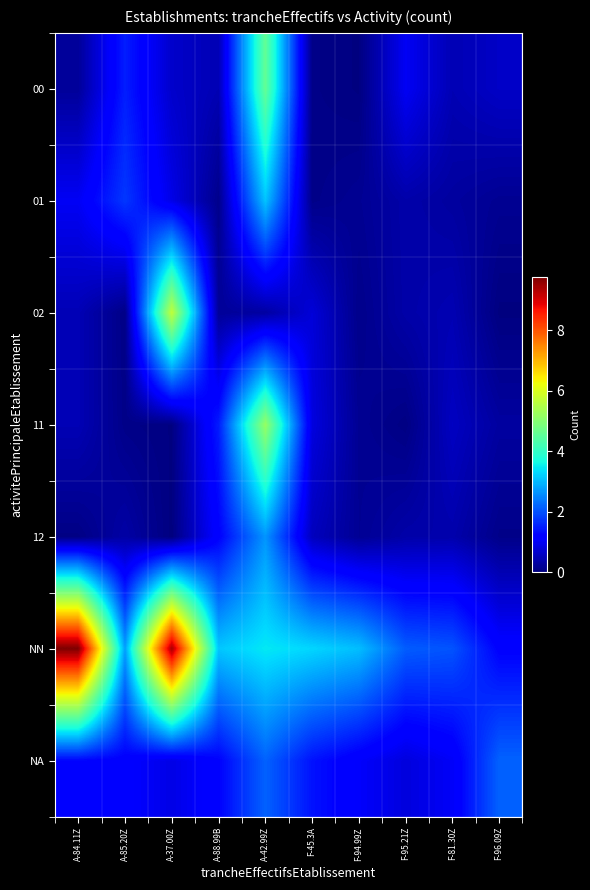

Between A-85.20Z and A-42.99Z, which series saw the biggest shift?

11